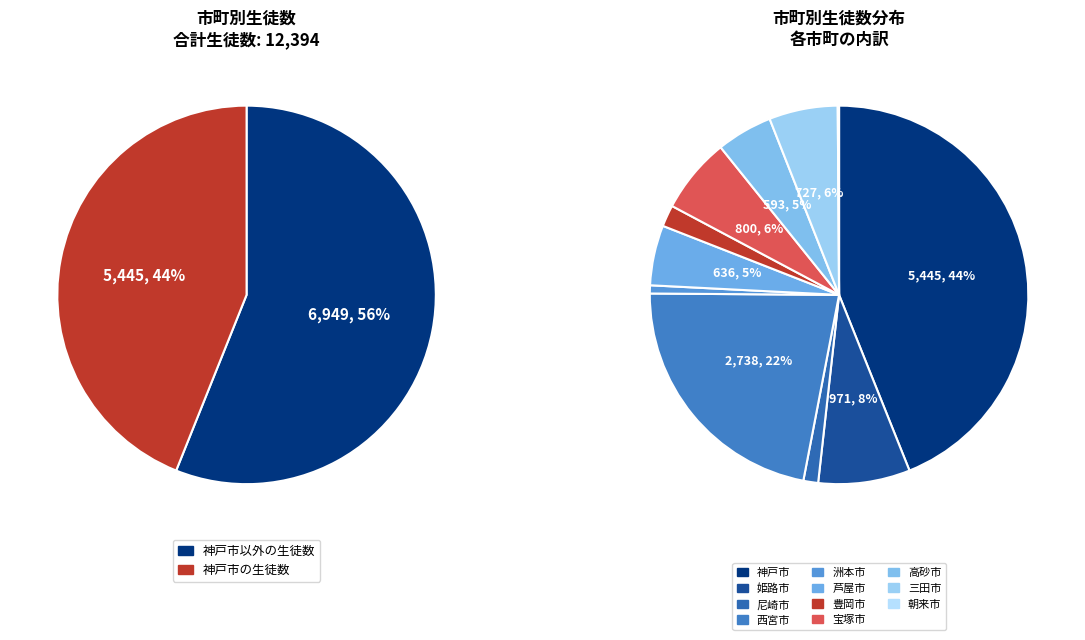

Is there any slice that represents more than half of the pie?

No